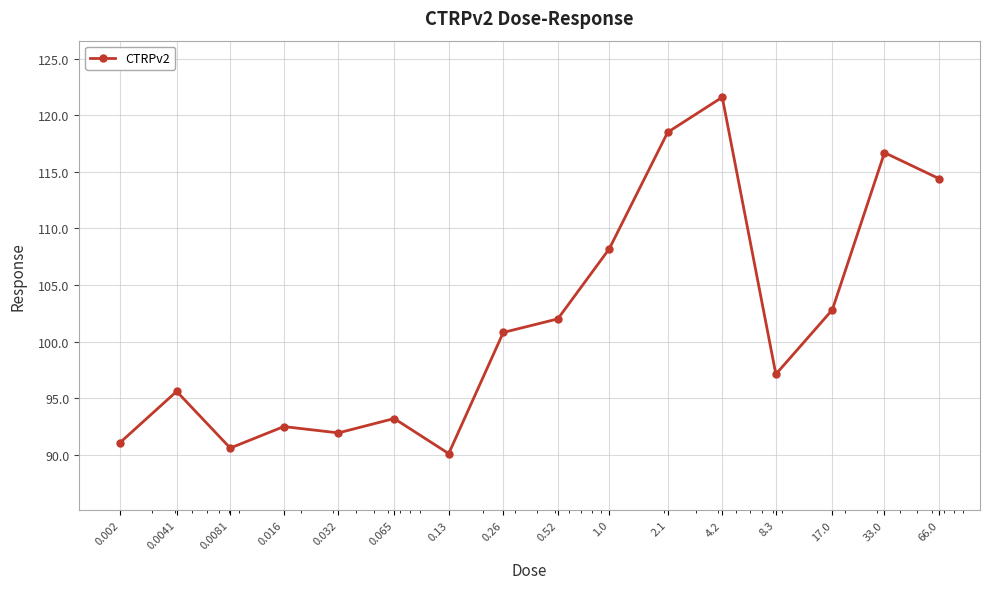

What is the difference between the second highest and second lowest values?

27.9